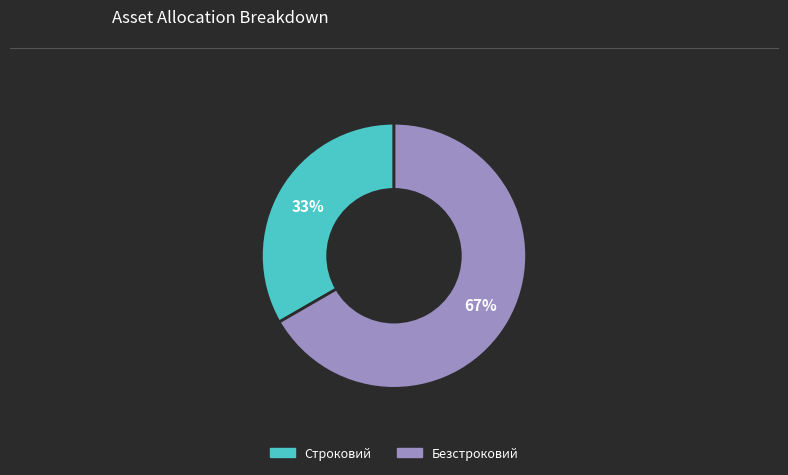

Between Строковий and Безстроковий, which is larger?

Безстроковий